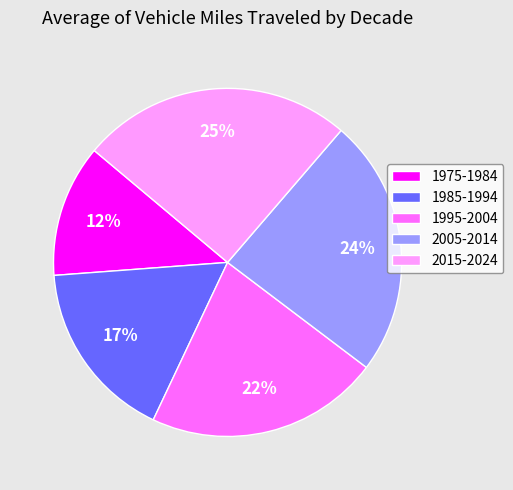

Does 2005-2014 account for over 50% of the chart?

No